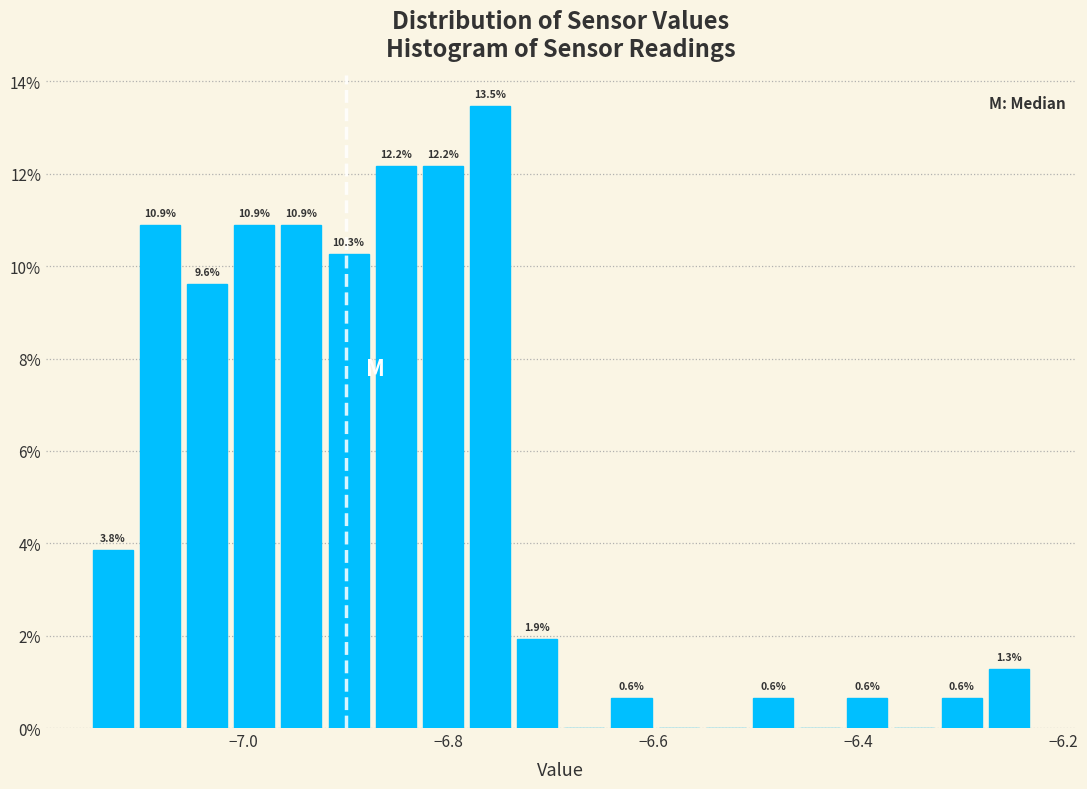

Read against the x-axis, roughly where is the centre of the tallest bar?

-6.76